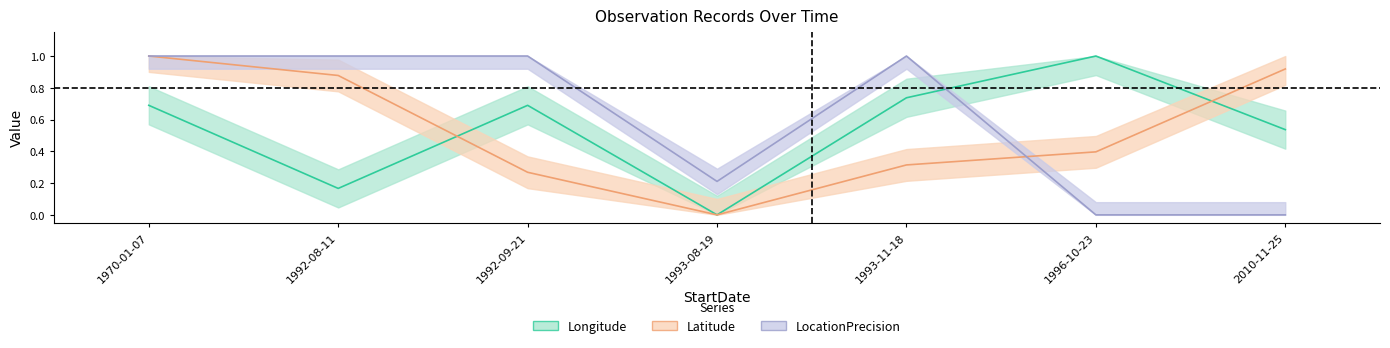

In LocationPrecision, how many points are higher than both neighbors (excluding endpoints)?

1